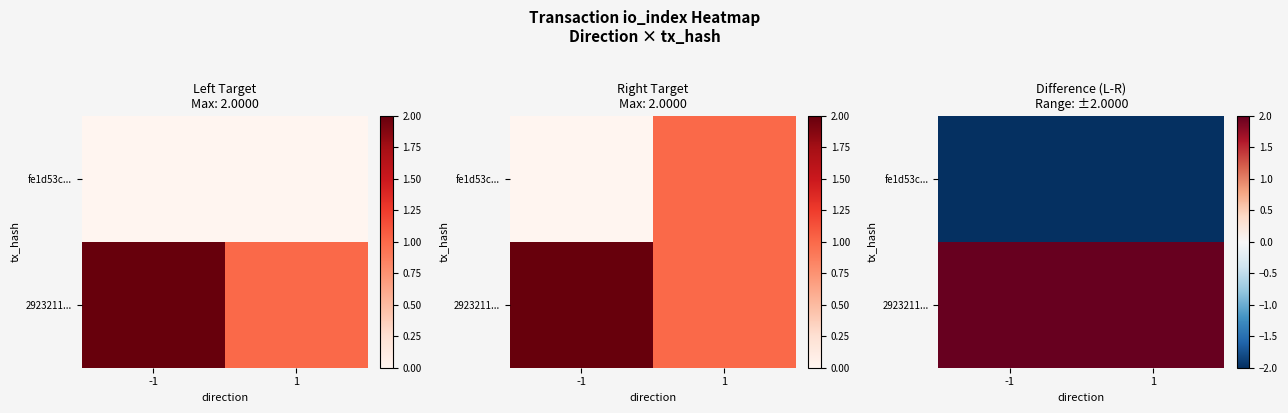

At -1, list the series in order from largest to smallest.

2923211..., fe1d53c...